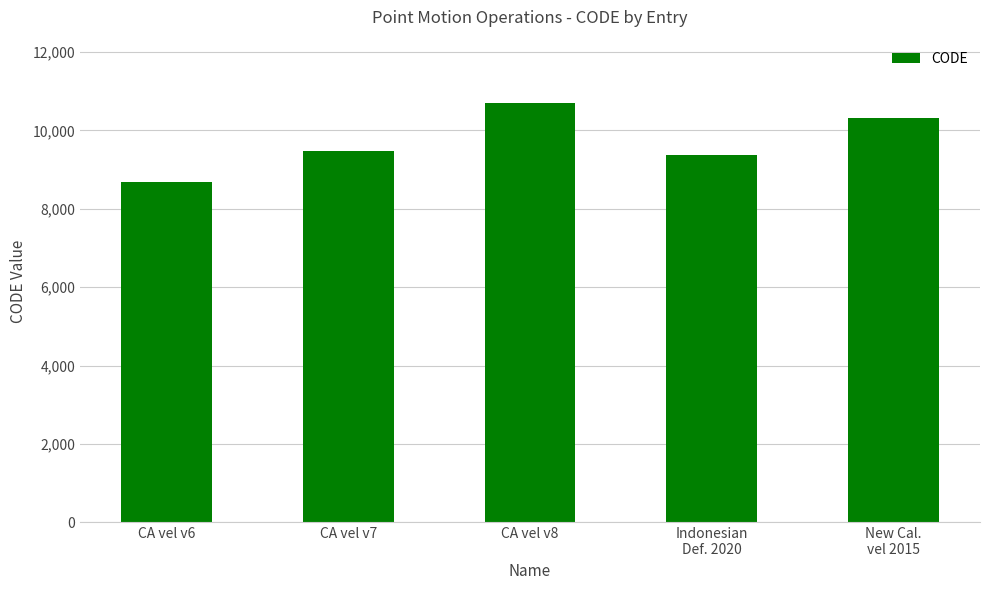

True or false: the data shows 15411 at New Cal.
vel 2015.

False